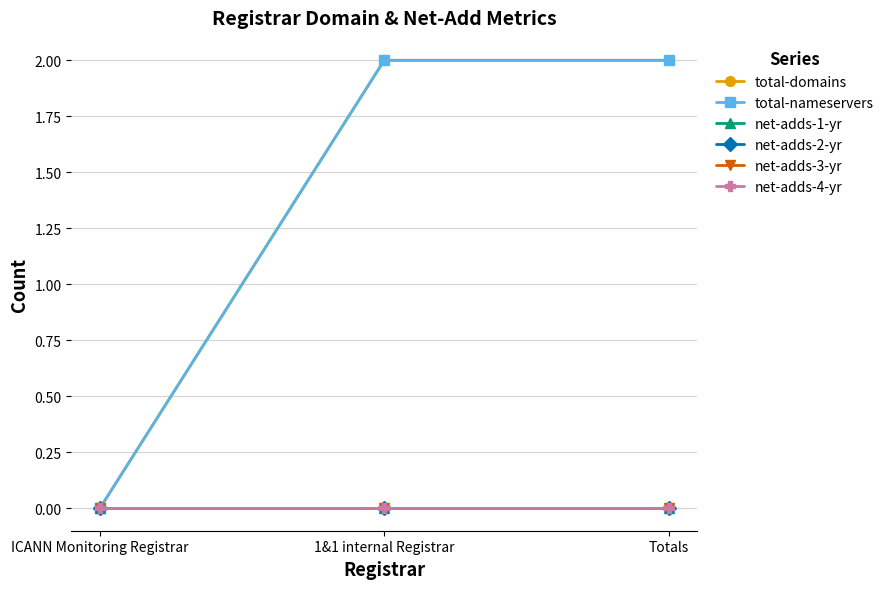

Which category has the lowest value in the total-domains series?

ICANN Monitoring Registrar